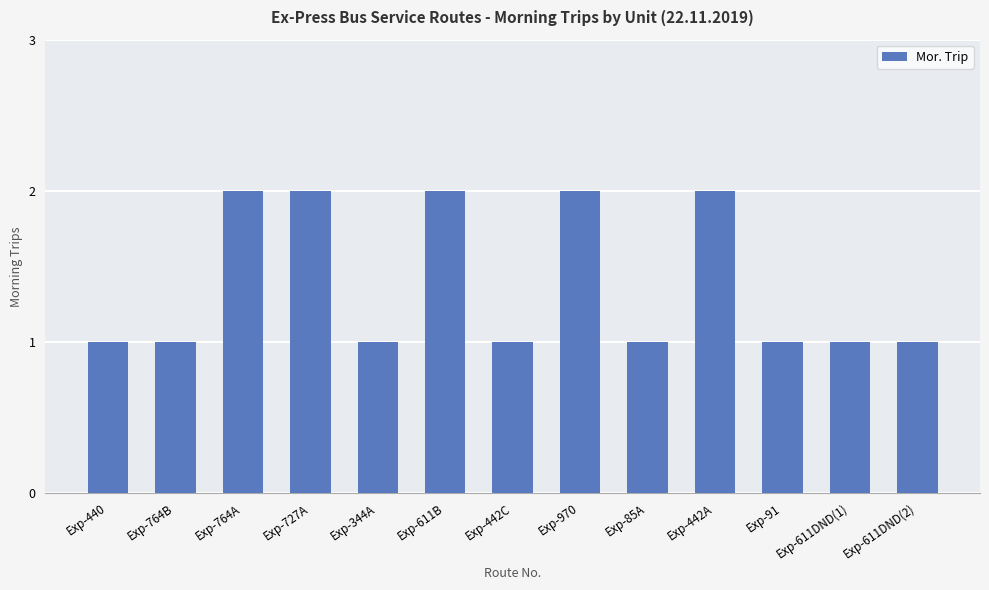

The chart shows a value of 2 at Exp-727A. True or false?

True